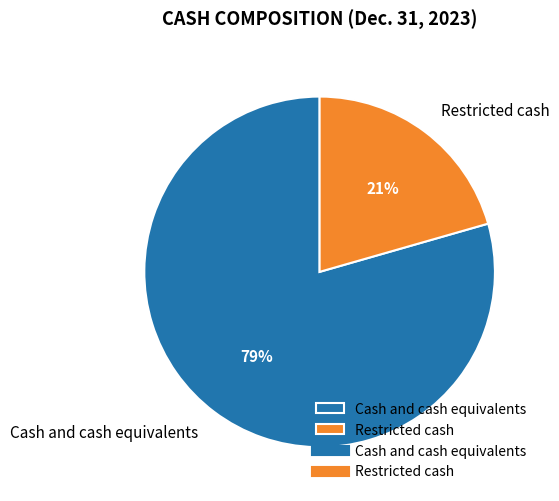

Which slice is the smallest?

Restricted cash